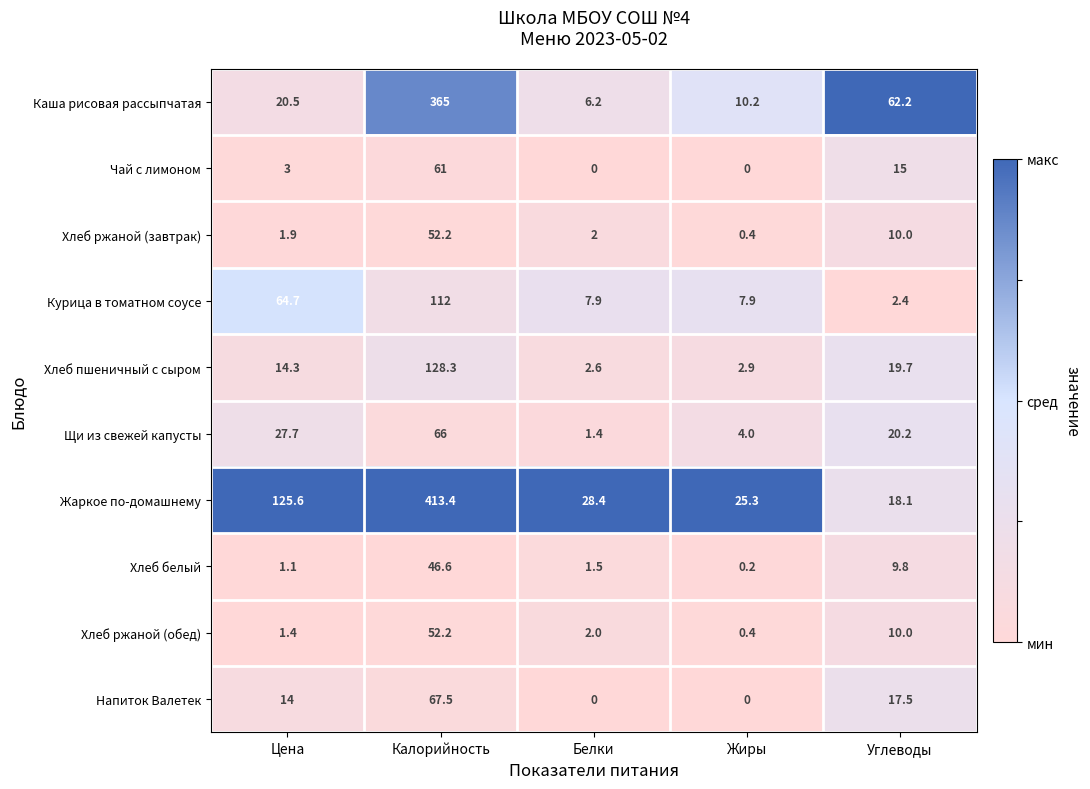

The value of Хлеб белый at Углеводы is 9.8. True or false?

True